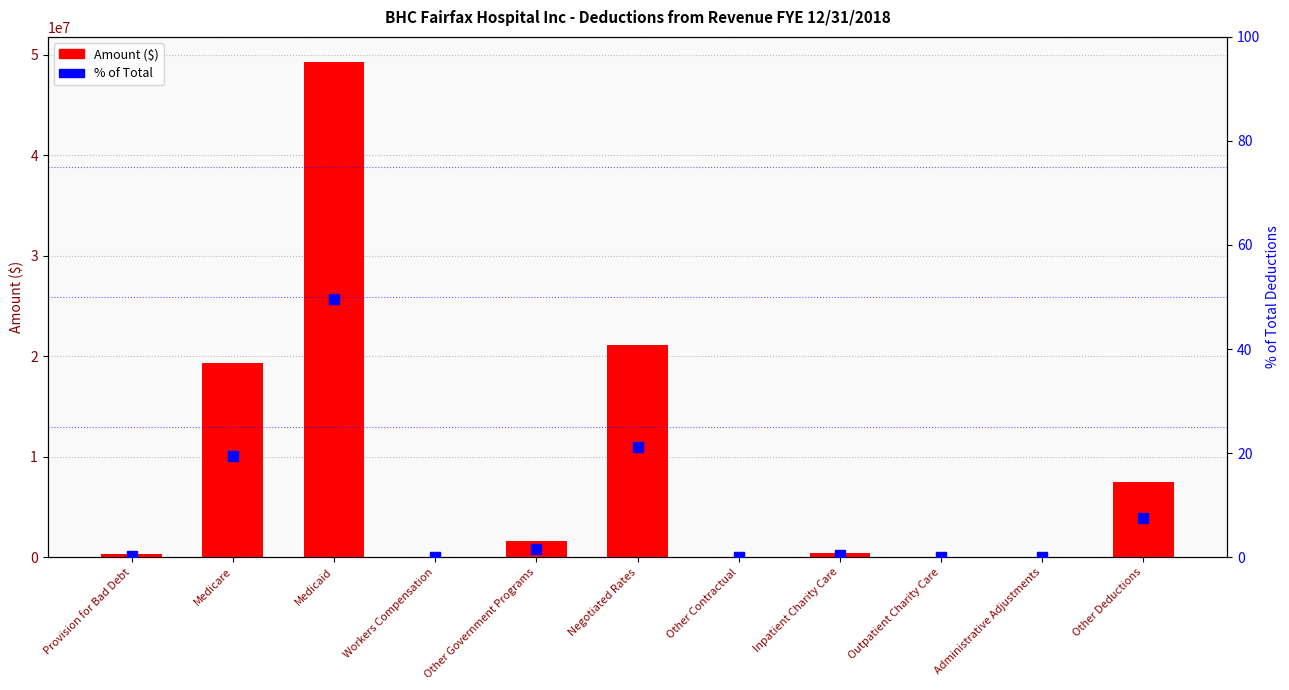

At which label does Amount first exceed 395160?

Medicare